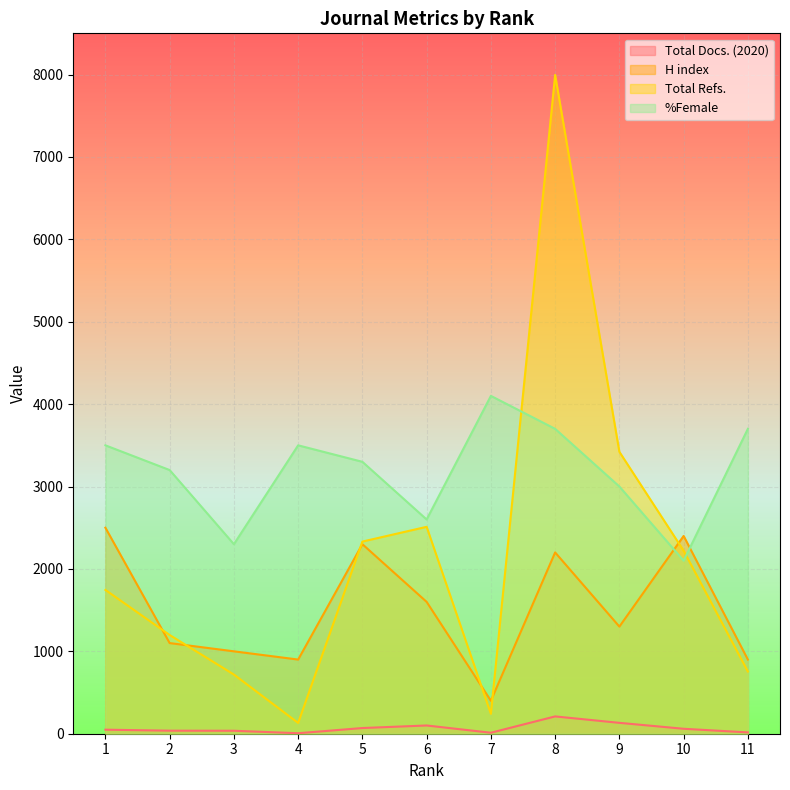

True or false: Total Refs. has more than 1 points higher than both neighbors.

True